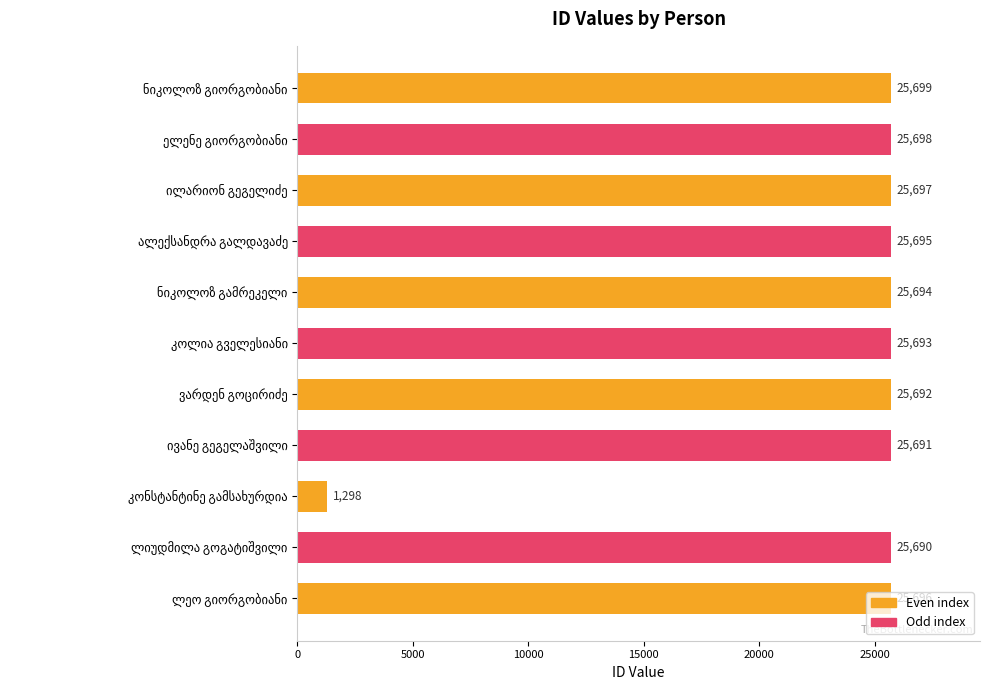

What is the average value?

23477